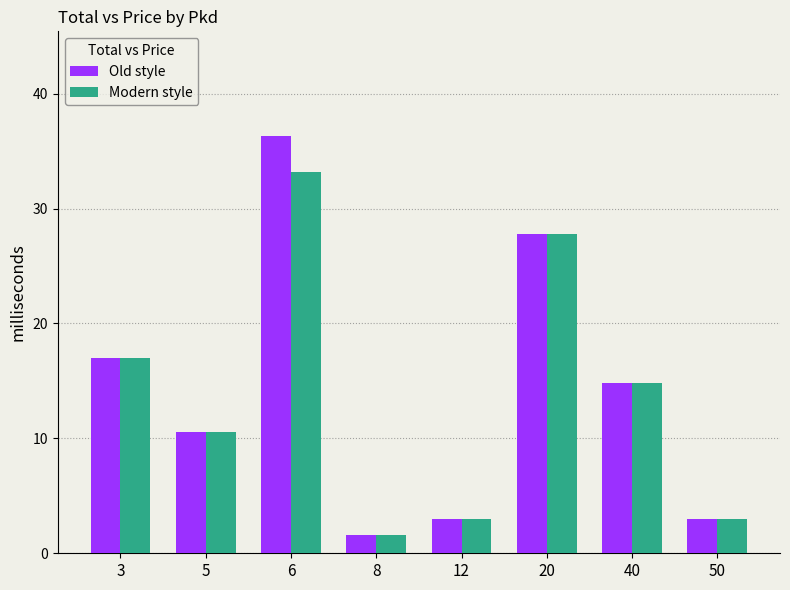

How many bars are there in each group?

2